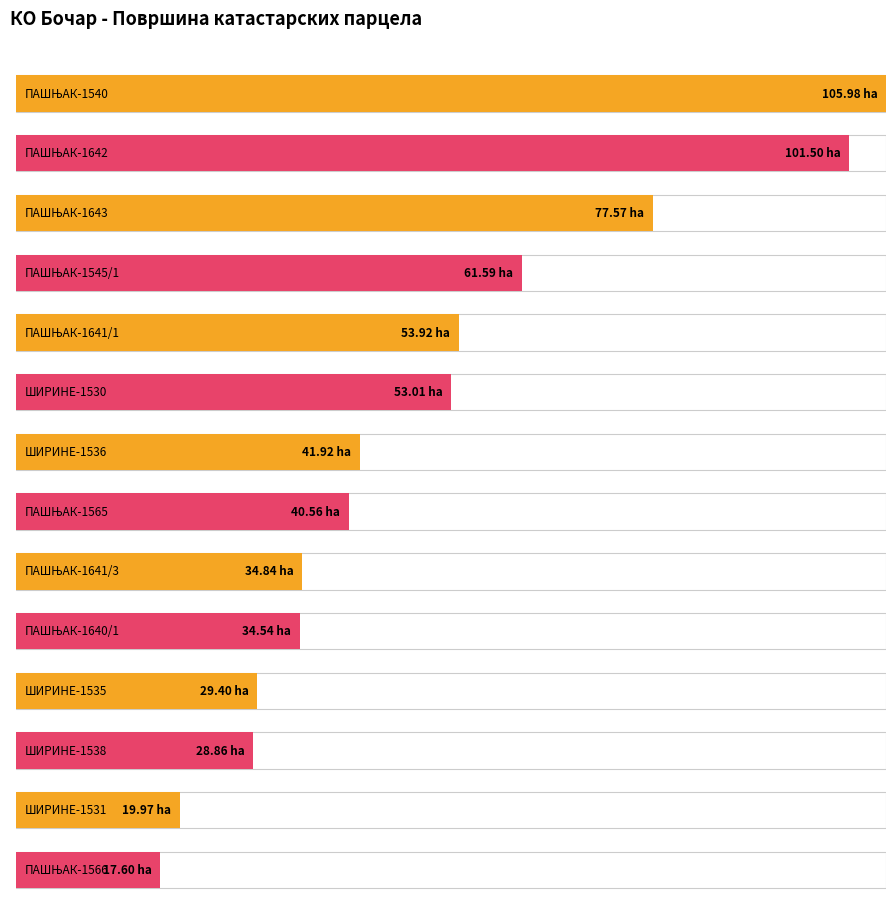

Rank the categories by value from lowest to highest.

ПАШЊАК-1566, ШИРИНЕ-1531, ШИРИНЕ-1538, ШИРИНЕ-1535, ПАШЊАК-1640/1, ПАШЊАК-1641/3, ПАШЊАК-1565, ШИРИНЕ-1536, ШИРИНЕ-1530, ПАШЊАК-1641/1, ПАШЊАК-1545/1, ПАШЊАК-1643, ПАШЊАК-1642, ПАШЊАК-1540